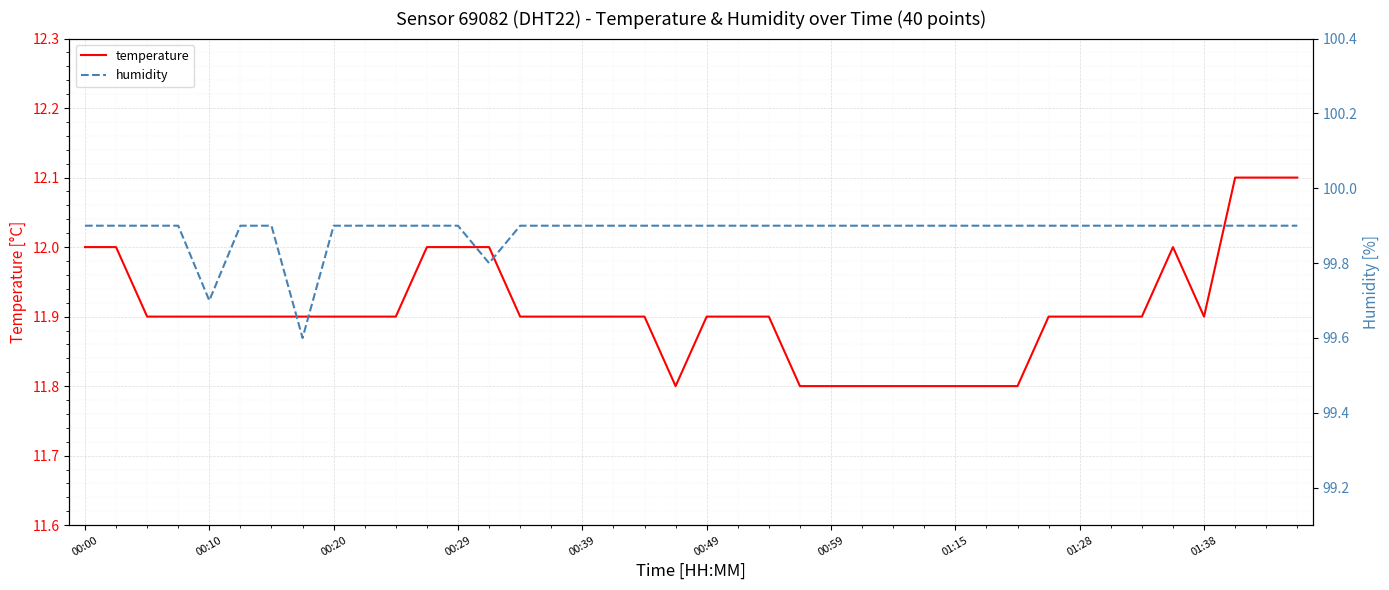

True or false: temperature and humidity intersect in this chart.

False